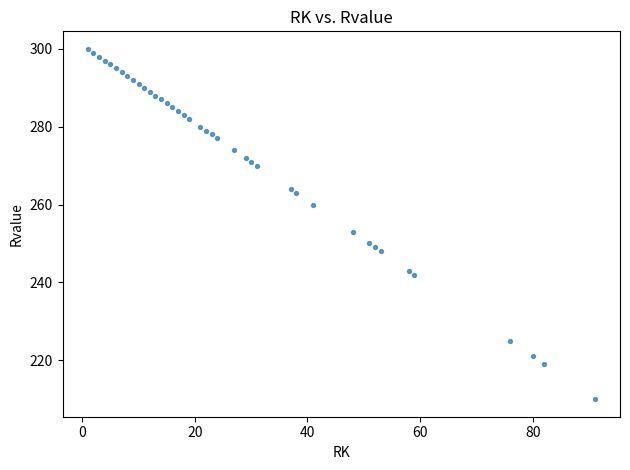

What is the range of X values (max minus min)?

90